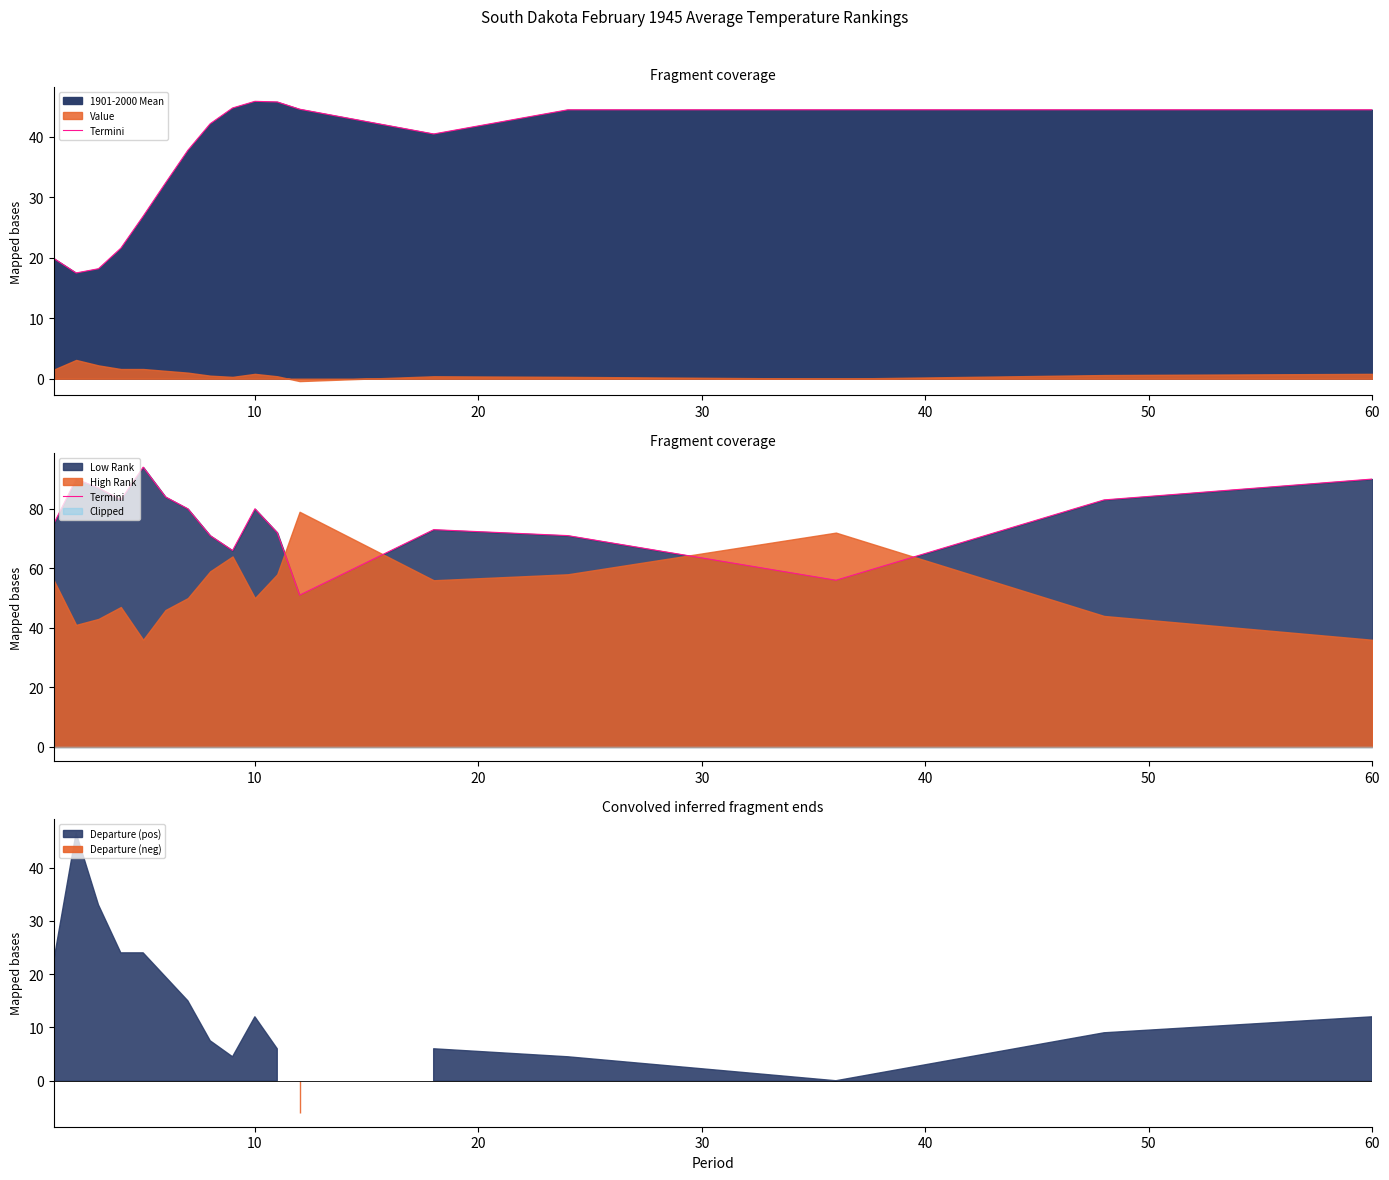

What is the value of the 3rd point from the left?

87